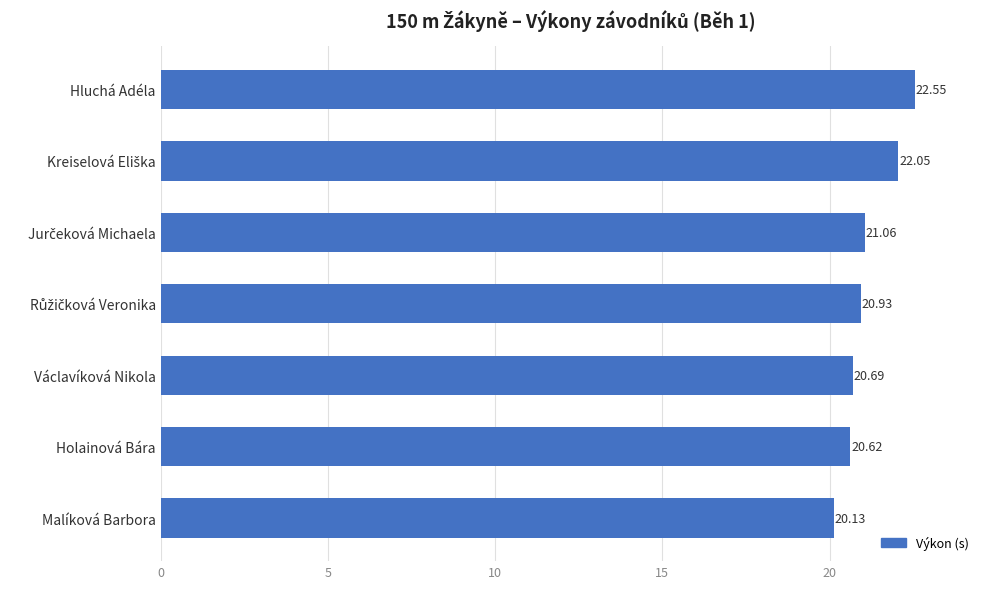

What is the smallest value displayed?

20.1